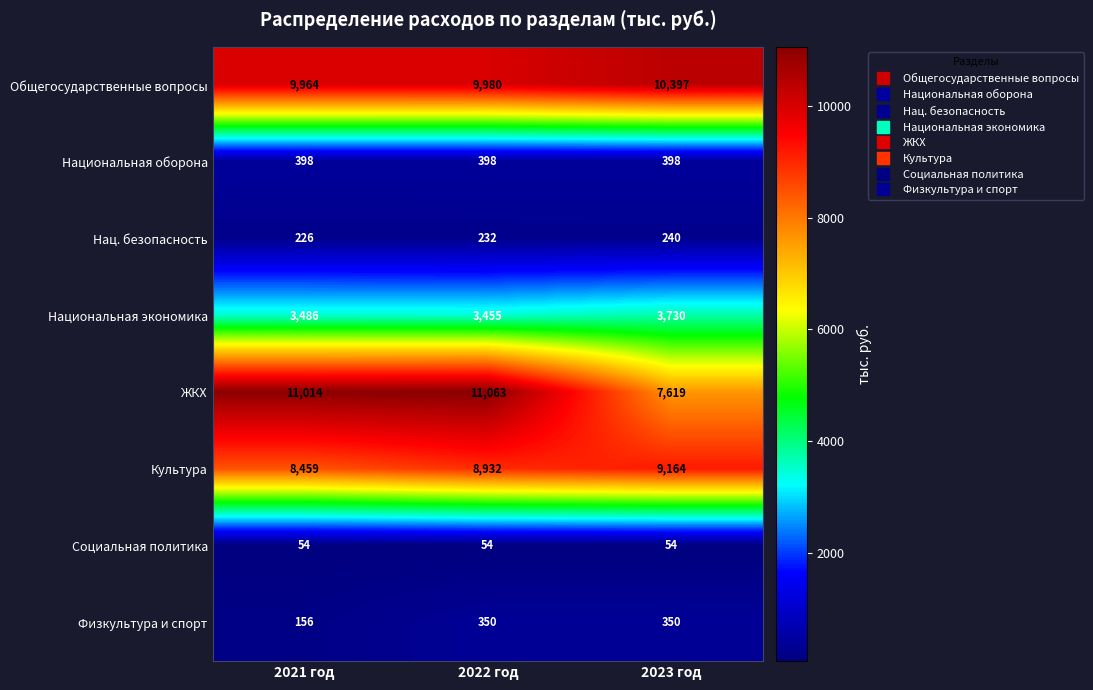

What is the difference between the highest and lowest values at 2022 год?

11009